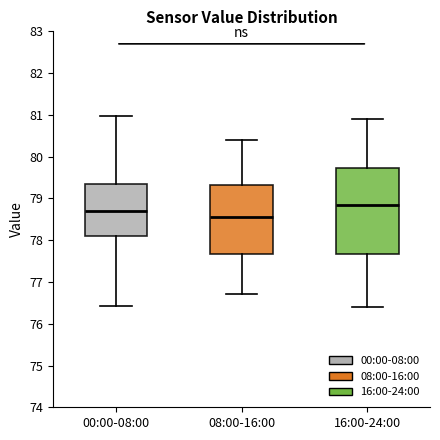

Where does the upper whisker of the box for 00:00-08:00 end on the y-axis? The values are not printed on the chart, so give them approximately, as read against the axis.

81.0